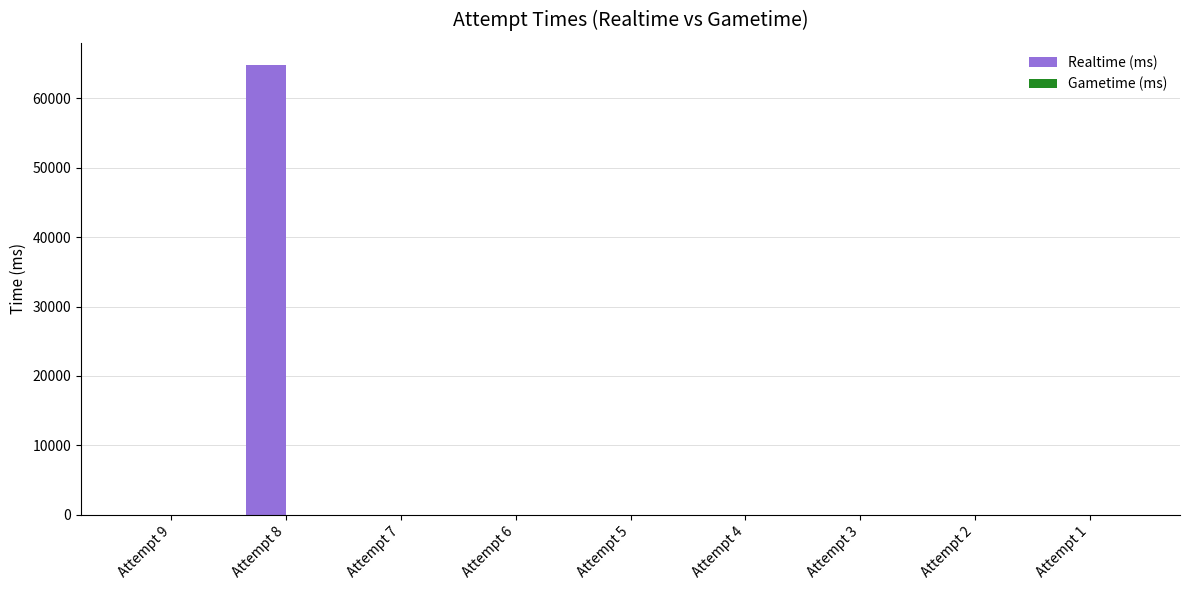

Which has a higher value, Attempt 6 or Attempt 8?

Attempt 8